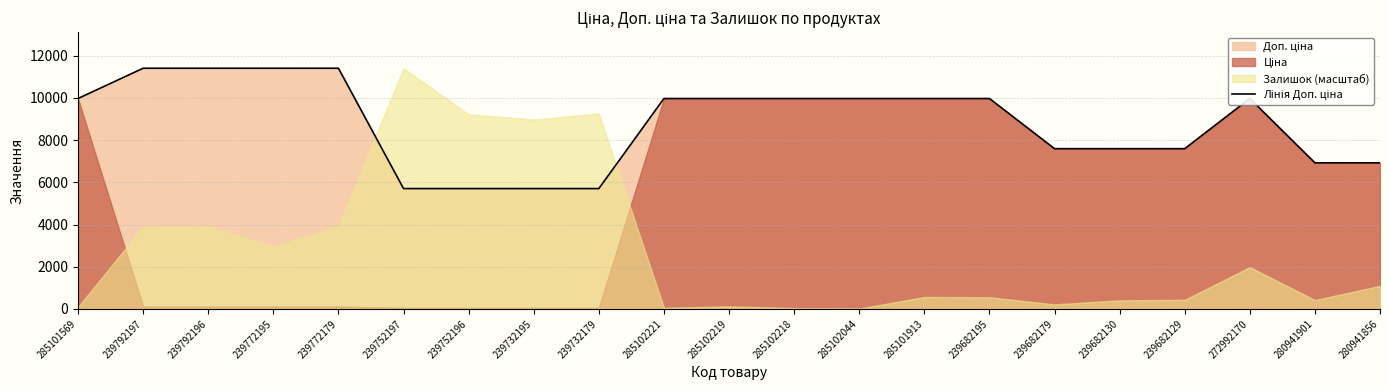

Count the number of values greater than 9974.

12